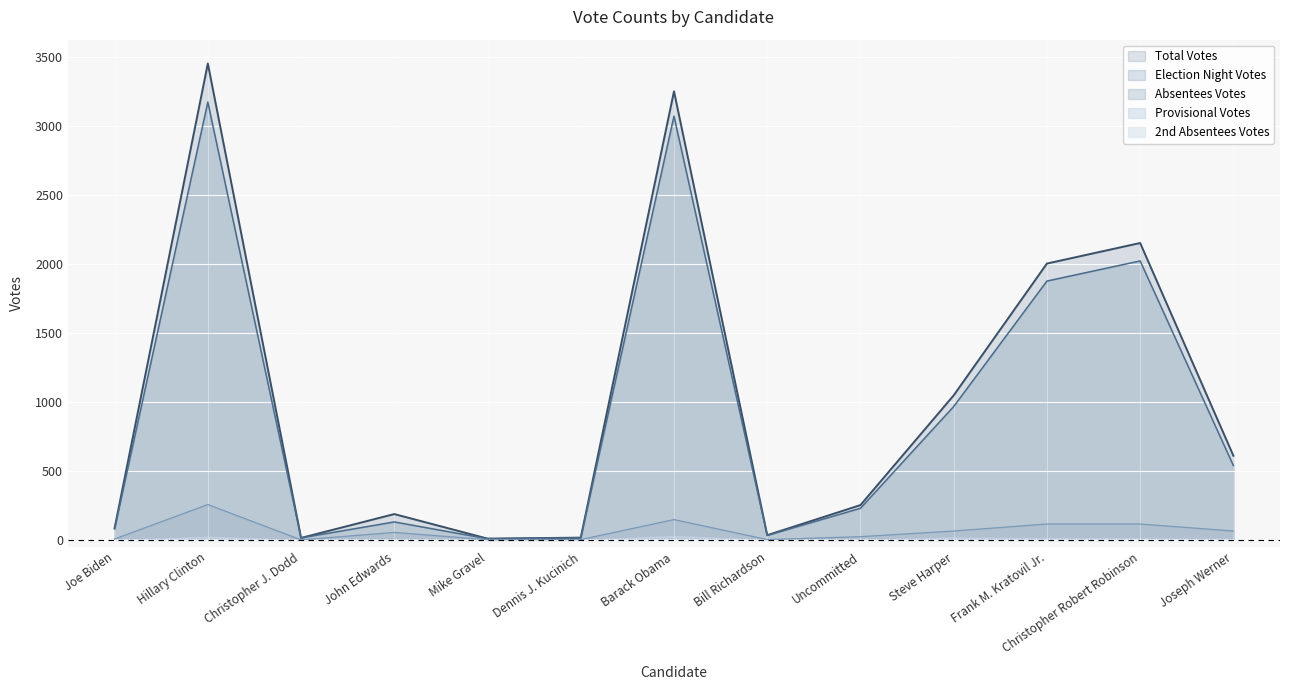

Where does the Total Votes series first go above 252?

Hillary Clinton